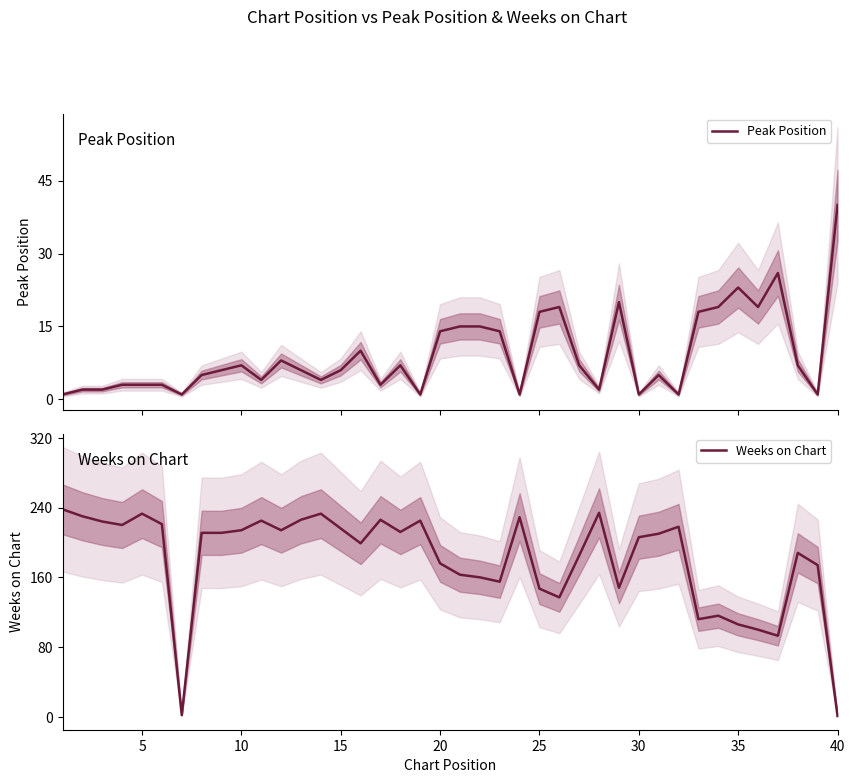

How many data points in Peak Position are less than 6?

18